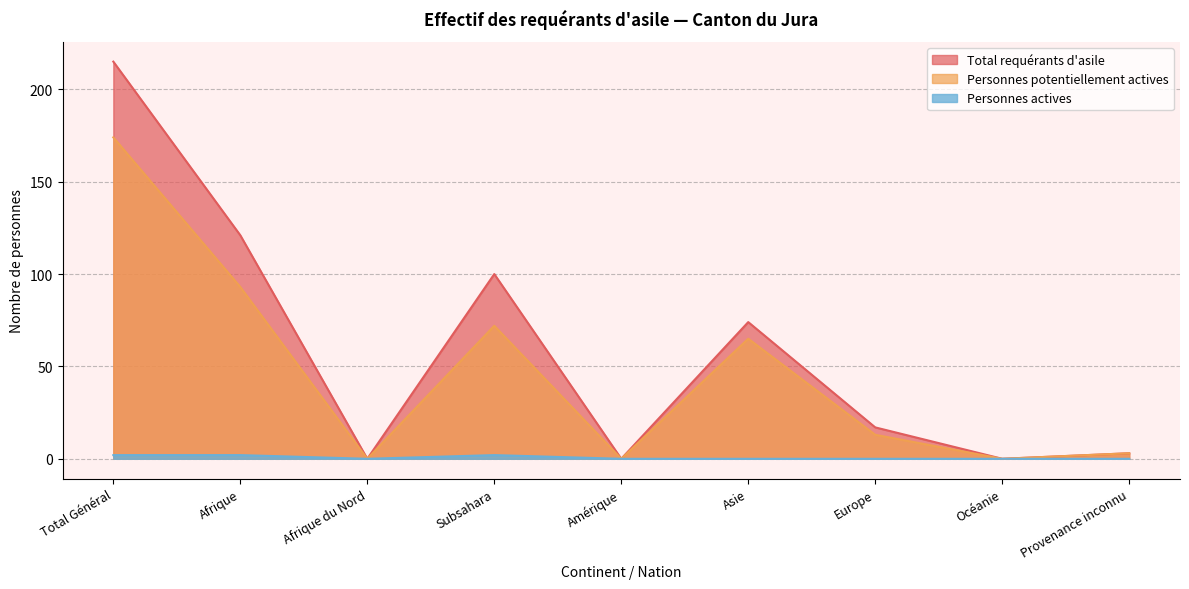

Is the value of Personnes potentiellement actives at Europe greater than the value of Total requérants d'asile at Europe?

No